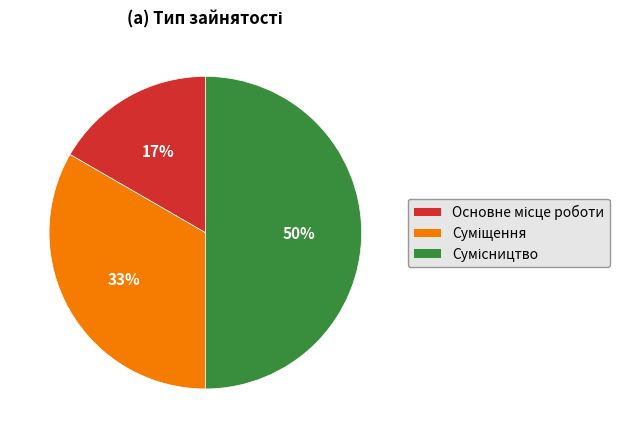

To the nearest percent, what is the difference between the largest and smallest slice percentages?

33%